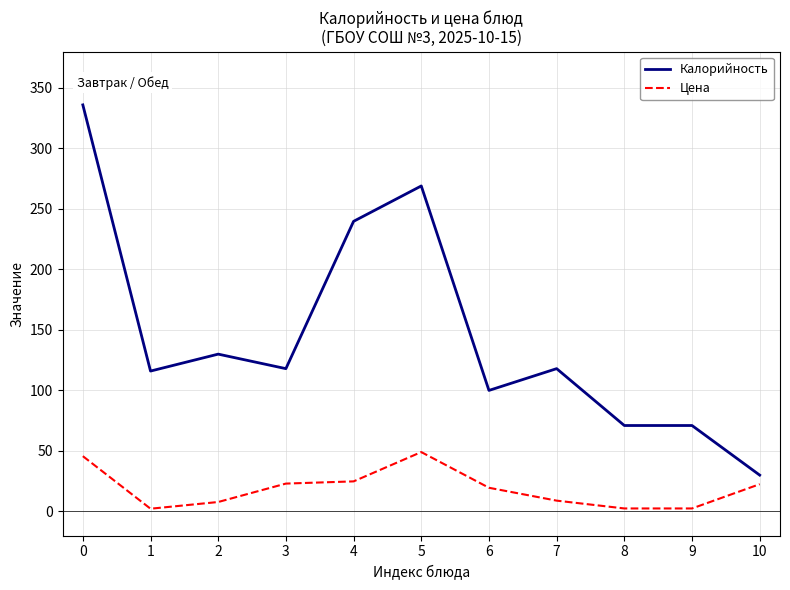

What is the maximum value shown in the chart?

336.0